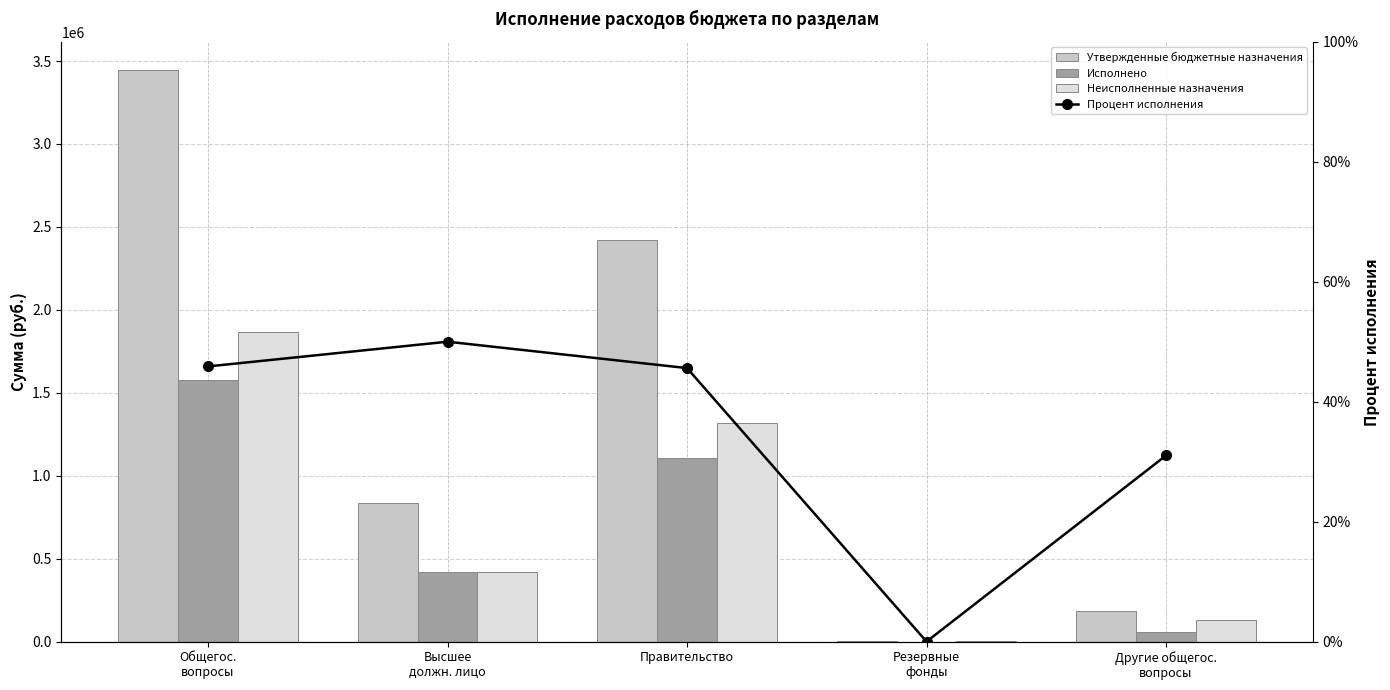

What is the approximate value of Процент исполнения at Правительство?

45.6